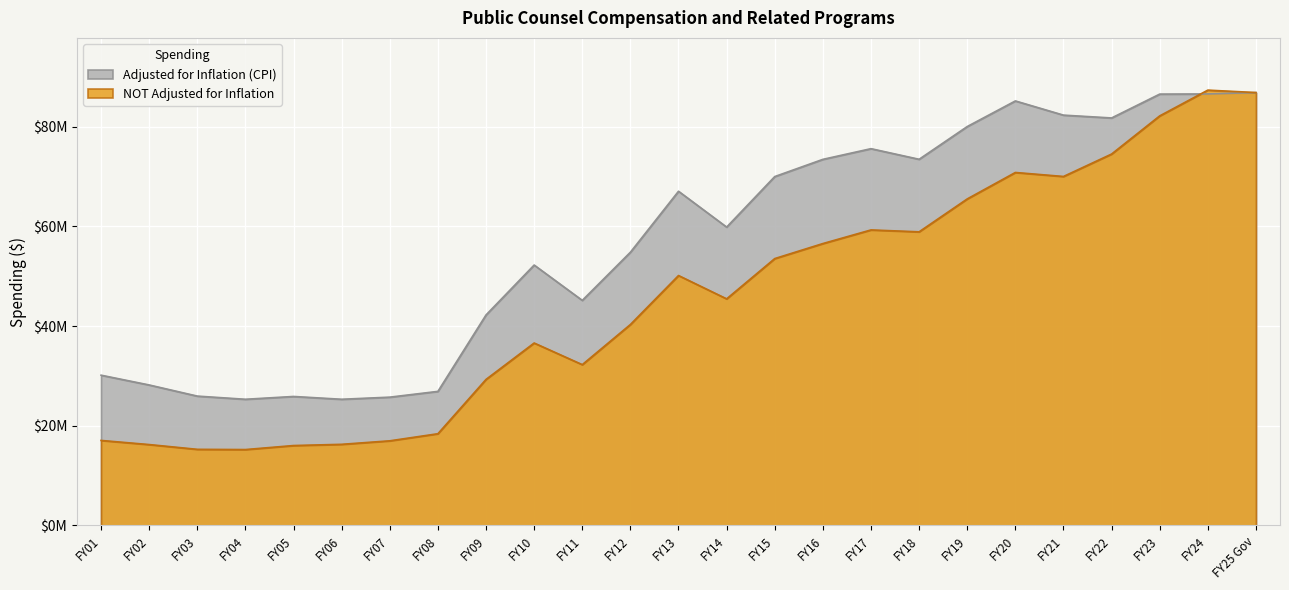

Which has a higher value, FY16 or FY07?

FY16